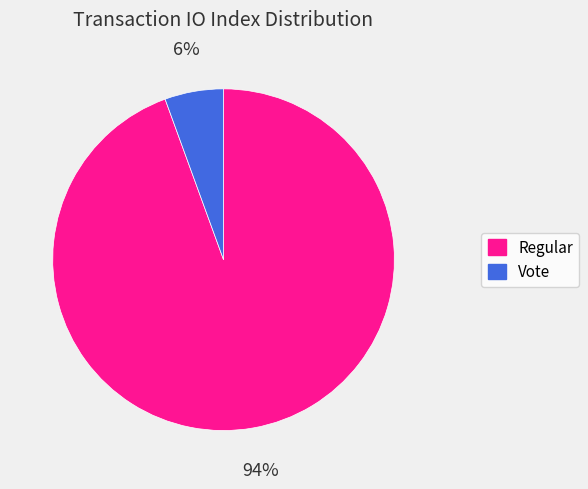

To the nearest percent, what is the combined percentage of Regular and Vote?

100%